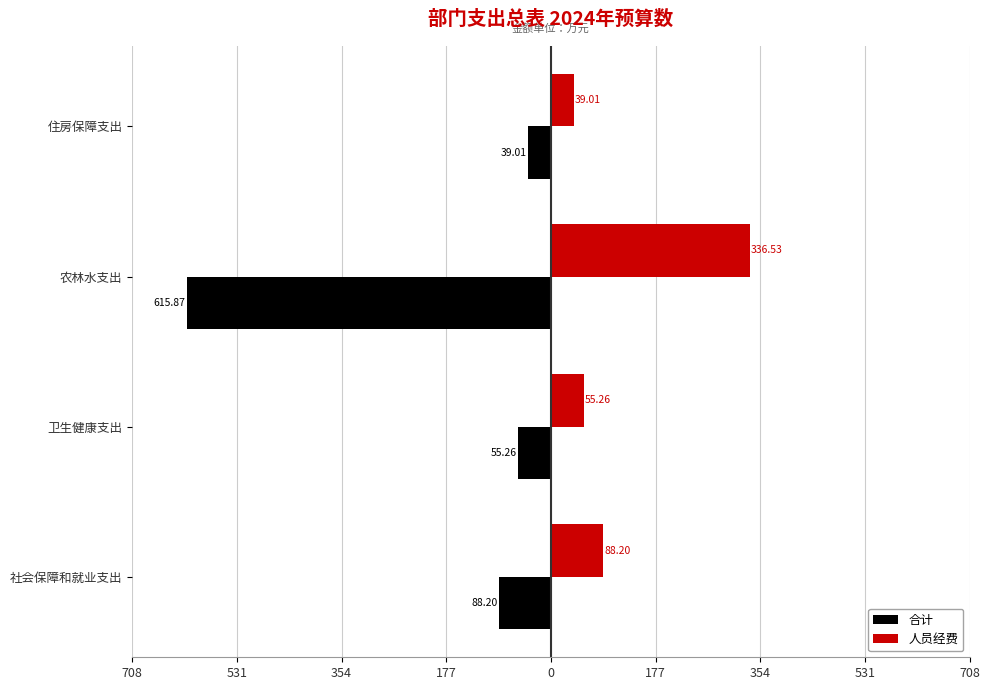

Reading left to right, what are all the values shown in this chart?

合计: -88.2	-55.3	-615.9	-39.0
人员经费: 88.2	55.3	336.5	39.0